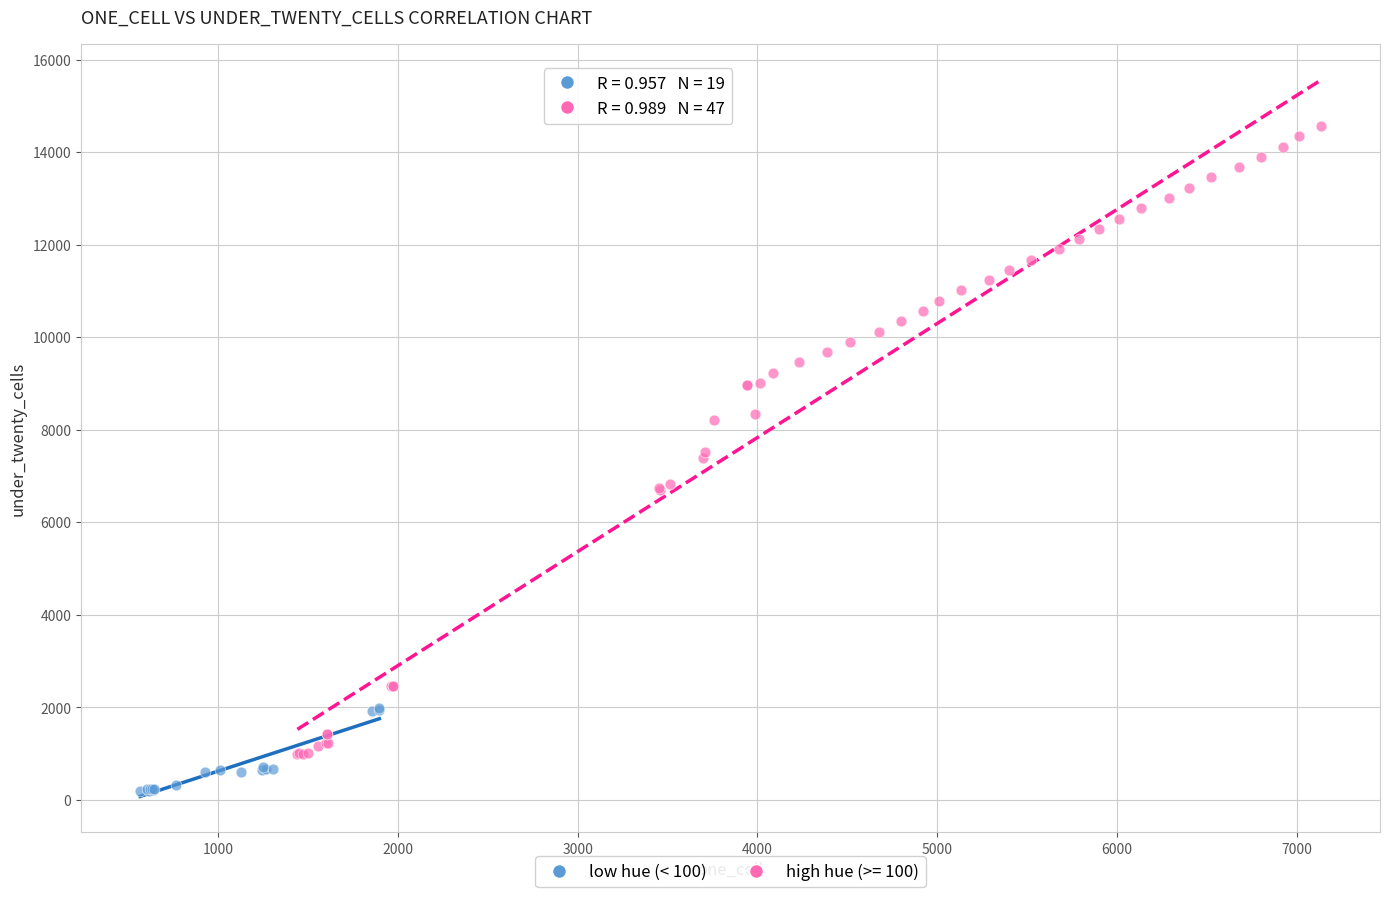

Which series contains the highest Y value?

high hue (>= 100)